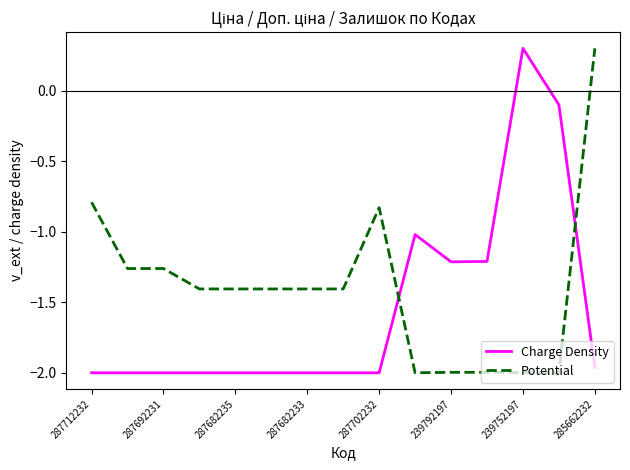

List the series in order of their overall mean, highest first.

Potential, Charge Density